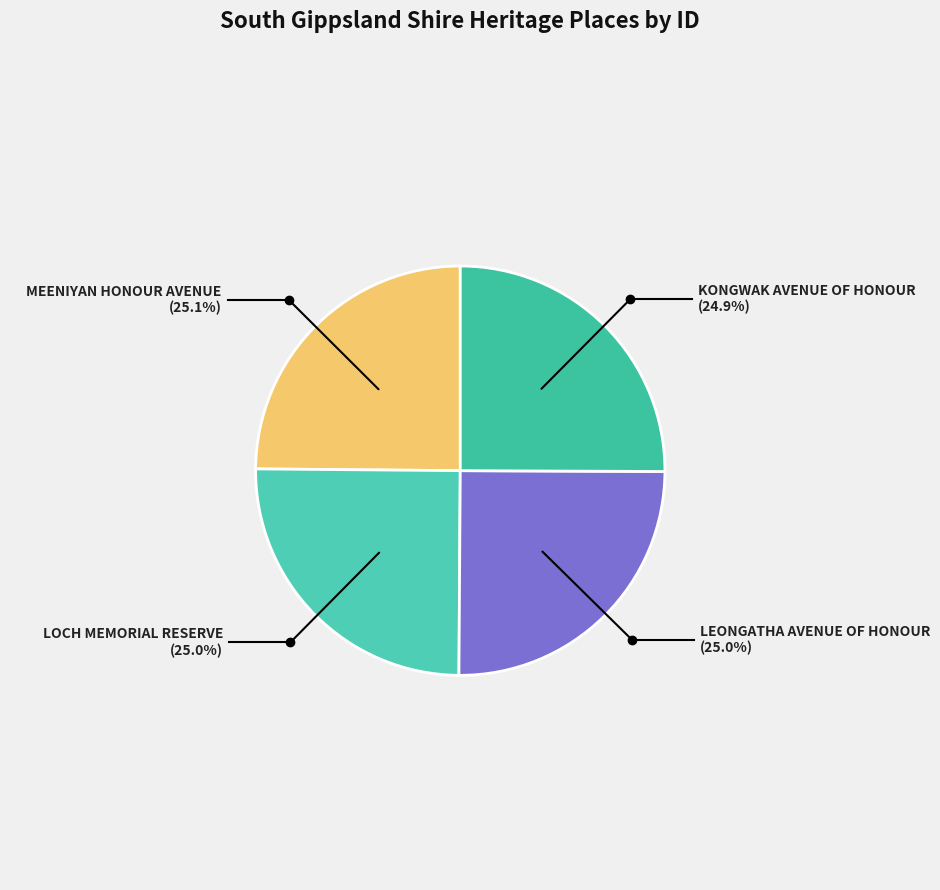

Does any single category account for the majority?

No